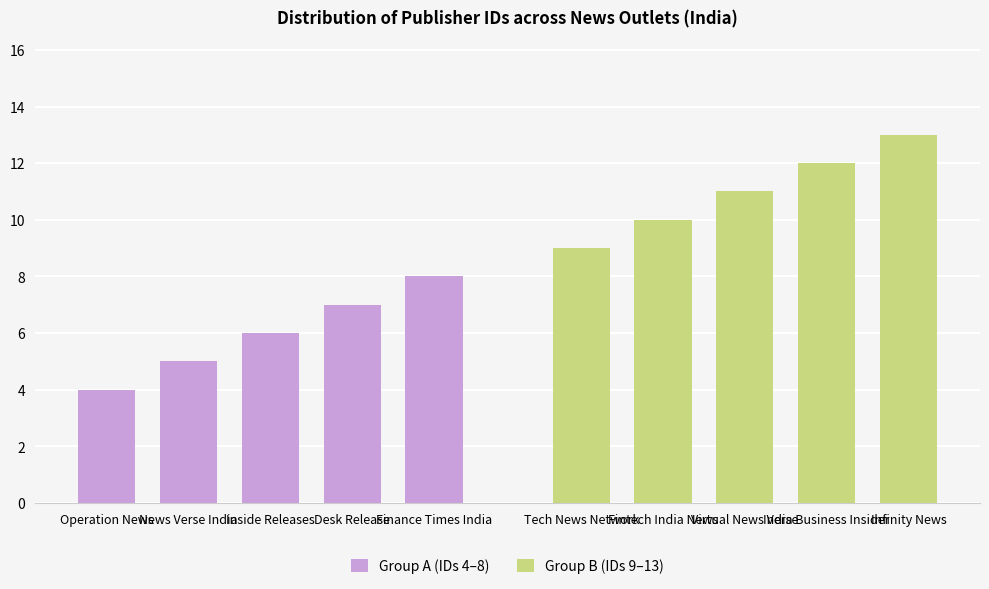

Between News Verse India and Inside Releases, which is larger?

Inside Releases